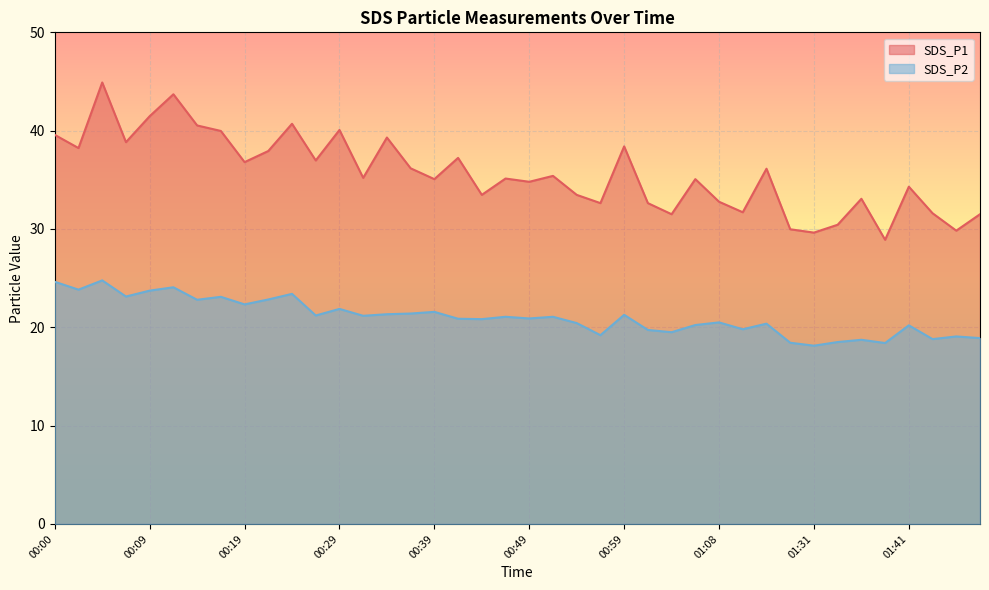

What is the difference between the maximum and second lowest values in the SDS_P1 series?

15.3